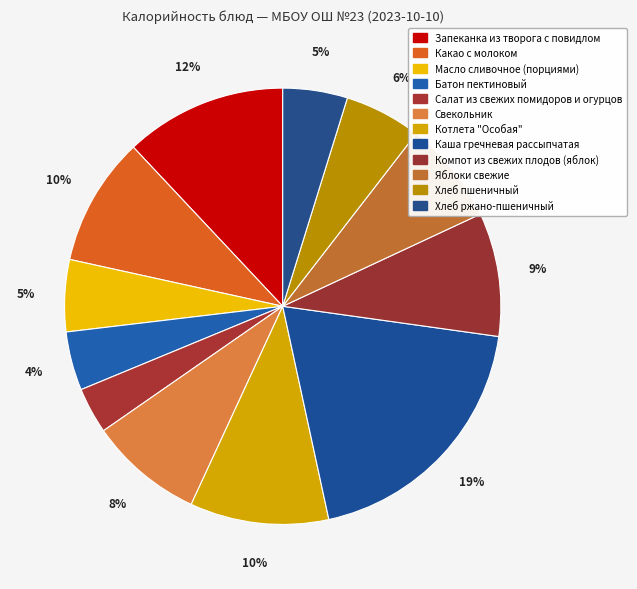

To the nearest percent, what percentage of the pie is Какао с молоком?

10%